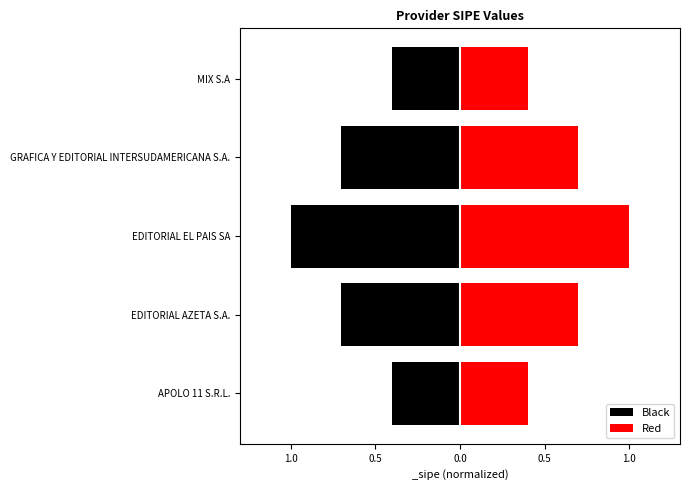

Between EDITORIAL EL PAIS SA and GRAFICA Y EDITORIAL INTERSUDAMERICANA S.A., which series saw the biggest shift?

Black